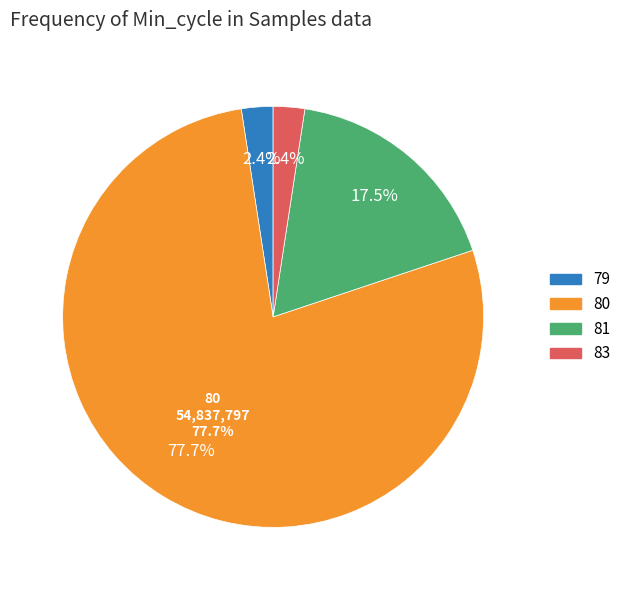

The 80 slice represents 16% of the pie. True or false?

False